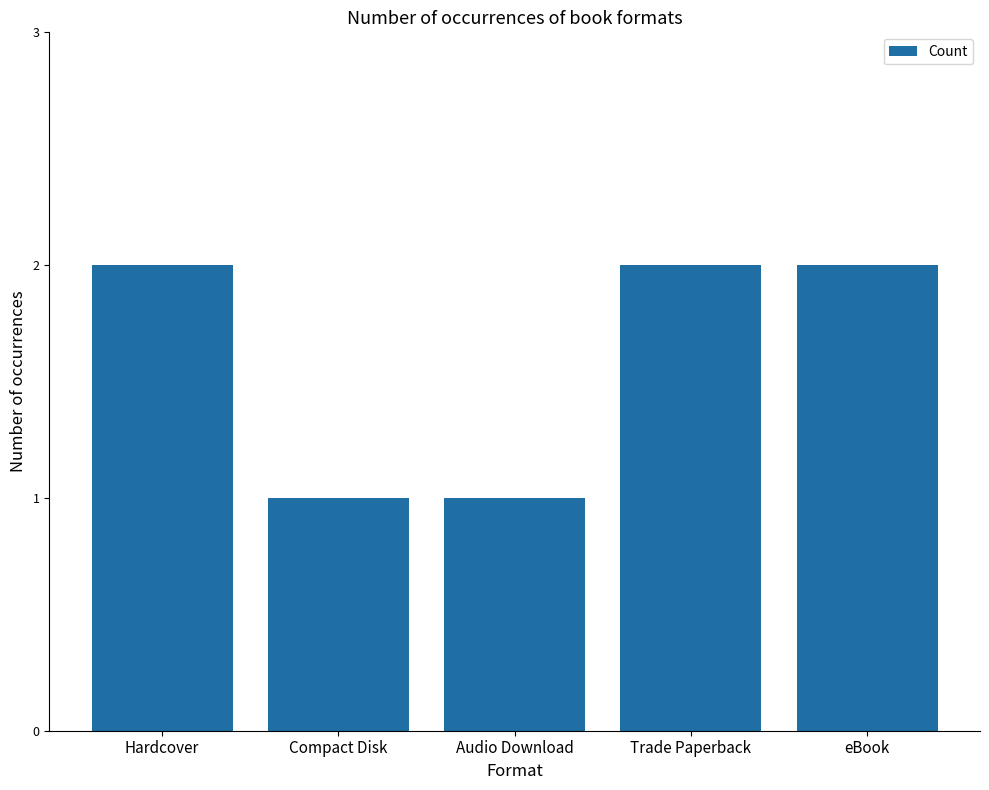

What is the sum of all values?

8